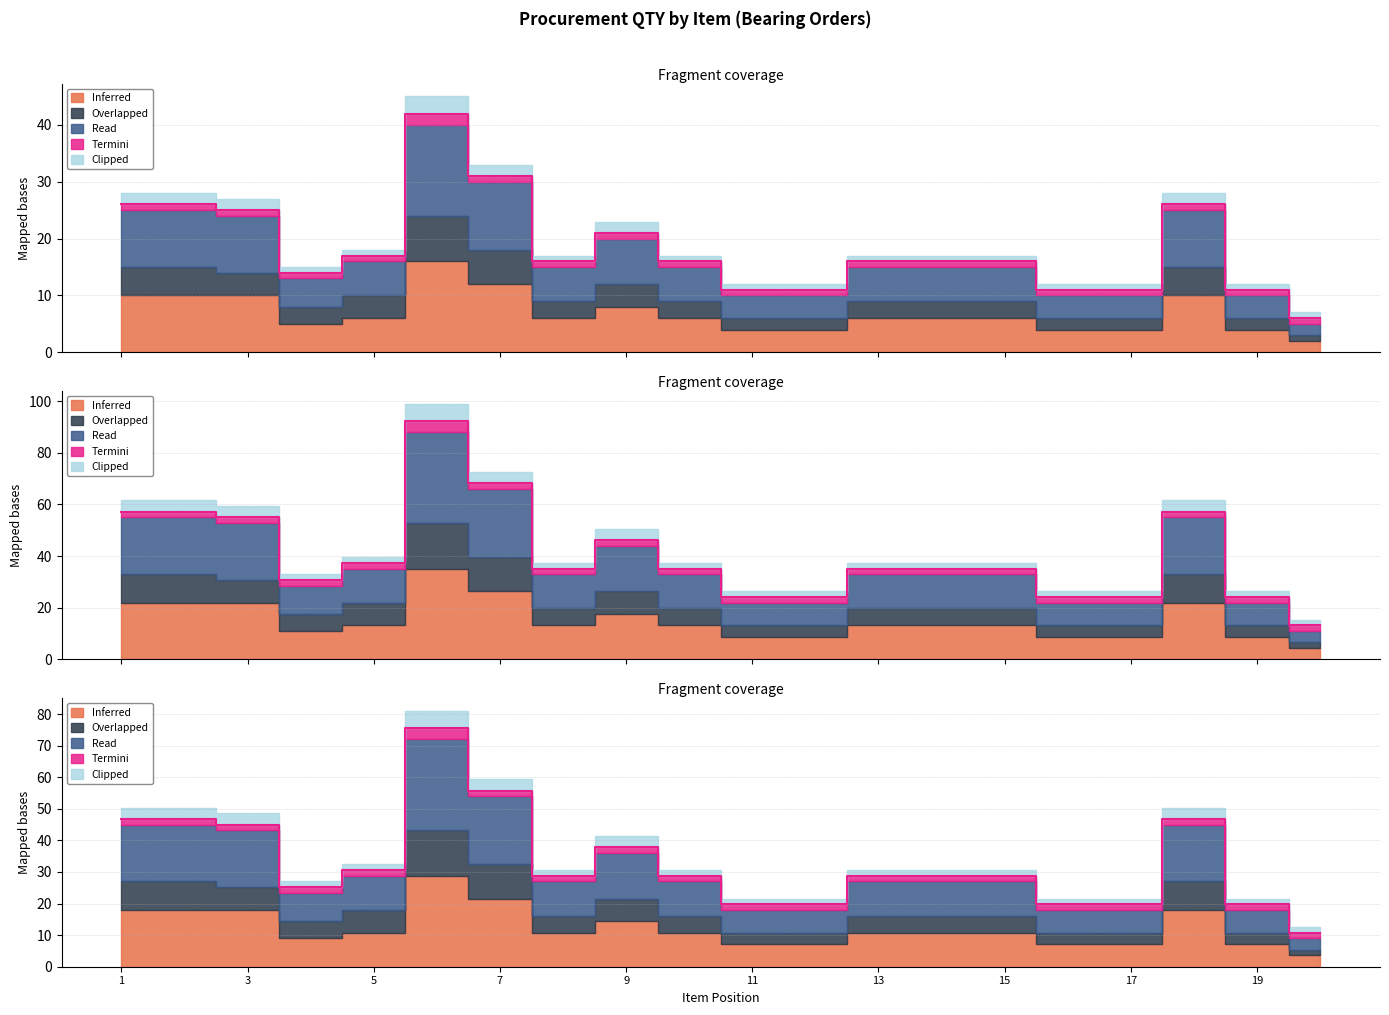

What is the sum of all Read values?

664.2